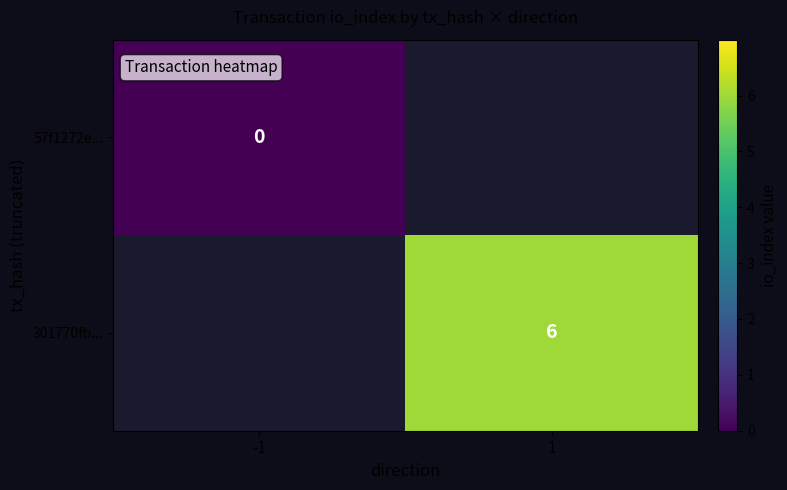

Is the value of 301770fb... at 1 greater than the value of 57f1272e... at -1?

Yes